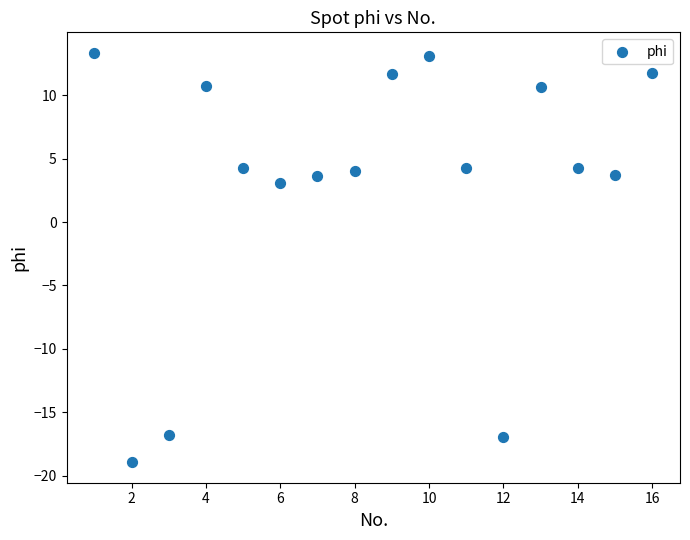

What Y value in the scatter plot is closest to -2?

3.0